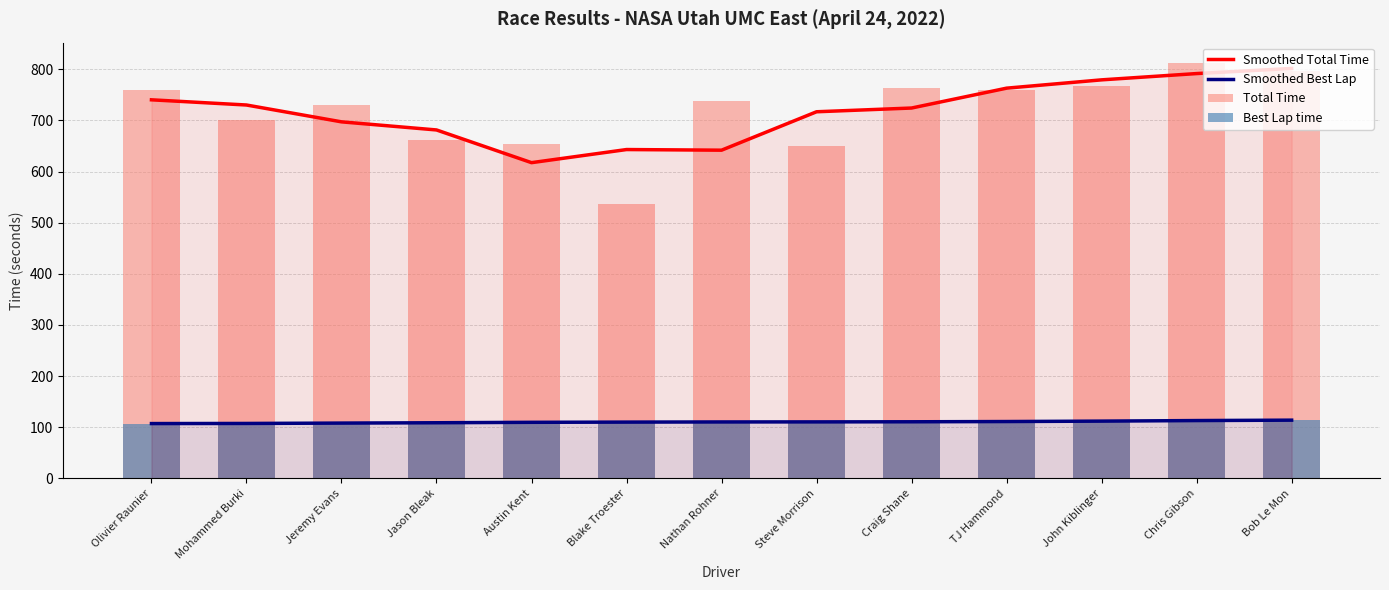

Reading right to left, extract all data points from this chart.

Smoothed Total Time: Bob Le Mon=801.6	Chris Gibson=791.5	John Kiblinger=779.2	TJ Hammond=763.0	Craig Shane=724.2	Steve Morrison=716.8	Nathan Rohner=641.7	Blake Troester=643.0	Austin Kent=617.3	Jason Bleak=681.3	Jeremy Evans=697.1	Mohammed Burki=730.1	Olivier Raunier=740.2
Smoothed Best Lap: Bob Le Mon=113.9	Chris Gibson=113.1	John Kiblinger=112.0	TJ Hammond=111.2	Craig Shane=110.7	Steve Morrison=110.5	Nathan Rohner=110.4	Blake Troester=110.1	Austin Kent=109.7	Jason Bleak=108.8	Jeremy Evans=108.2	Mohammed Burki=107.5	Olivier Raunier=107.2
Total Time: Bob Le Mon=796.6	Chris Gibson=811.5	John Kiblinger=766.5	TJ Hammond=759.7	Craig Shane=762.7	Steve Morrison=650.0	Nathan Rohner=737.8	Blake Troester=537.4	Austin Kent=653.8	Jason Bleak=660.9	Jeremy Evans=729.2	Mohammed Burki=701.4	Olivier Raunier=759.6
Best Lap time: Bob Le Mon=114.3	Chris Gibson=113.1	John Kiblinger=111.9	TJ Hammond=111.0	Craig Shane=110.6	Steve Morrison=110.5	Nathan Rohner=110.4	Blake Troester=110.2	Austin Kent=109.7	Jason Bleak=109.2	Jeremy Evans=107.7	Mohammed Burki=107.7	Olivier Raunier=107.0